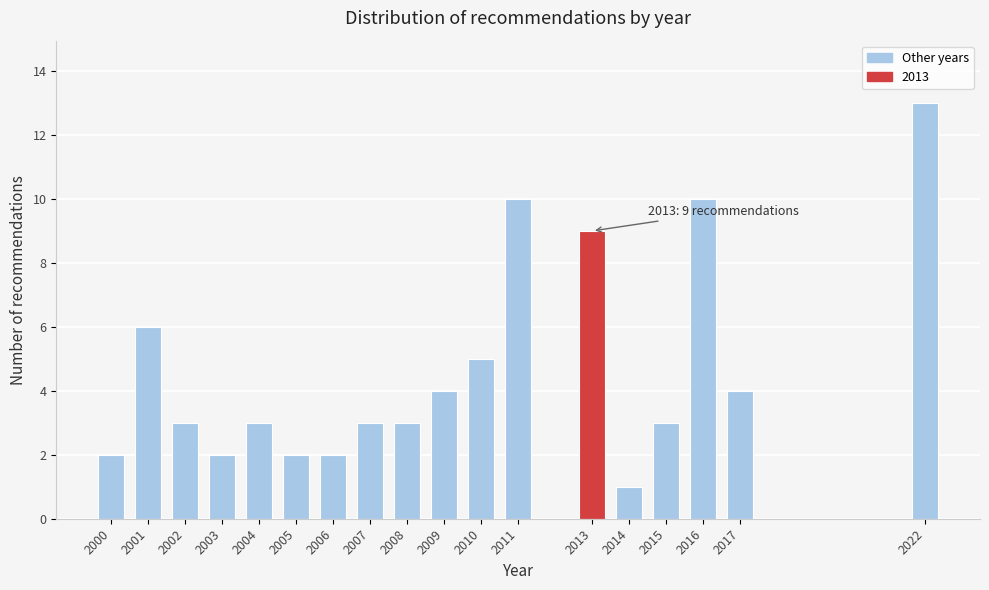

Reading left to right, list all the values displayed in this chart.

2000=2	2001=6	2002=3	2003=2	2004=3	2005=2	2006=2	2007=3	2008=3	2009=4	2010=5	2011=10	2013=9	2014=1	2015=3	2016=10	2017=4	2022=13